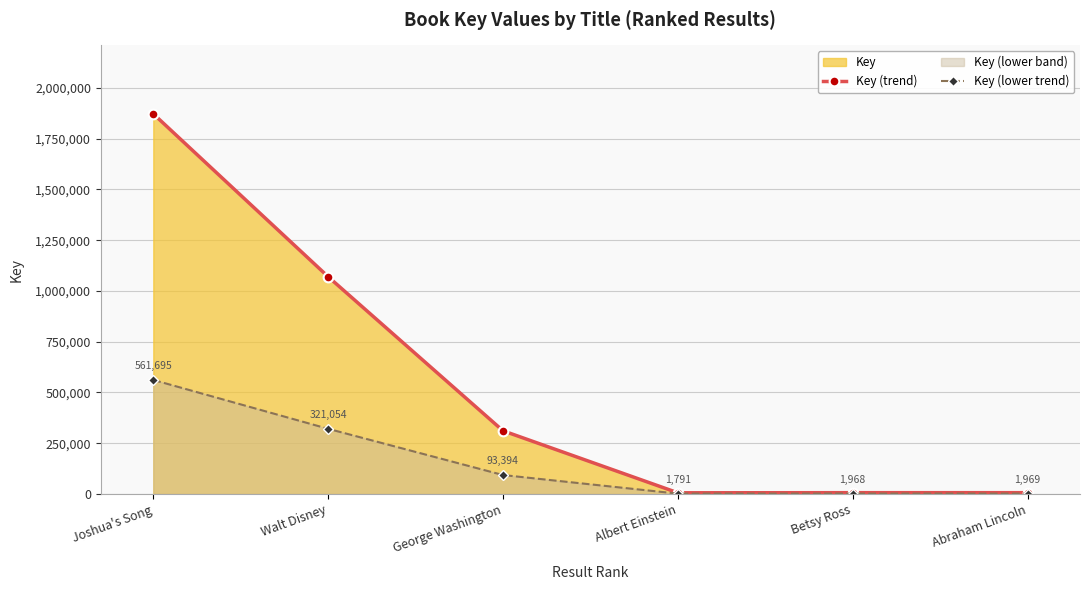

List the series in order of their peak value, highest first.

Key (trend), Key (lower trend)